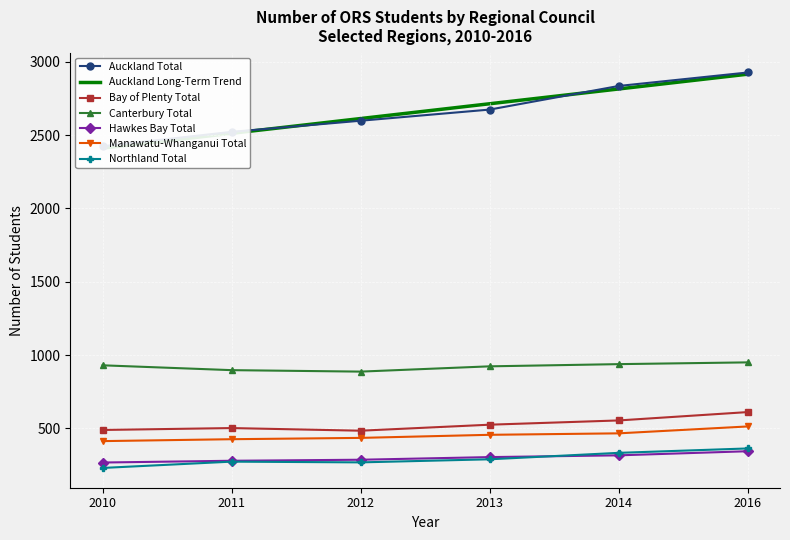

Which series has the largest total across all categories?

Auckland Total